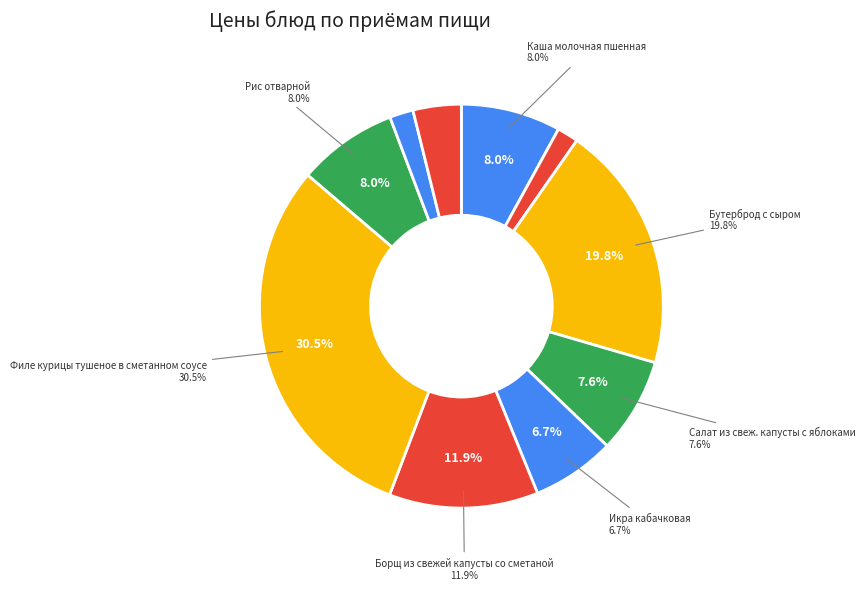

What percentage is the Филе курицы тушеное в сметанном соусе slice, to the nearest percent?

30%